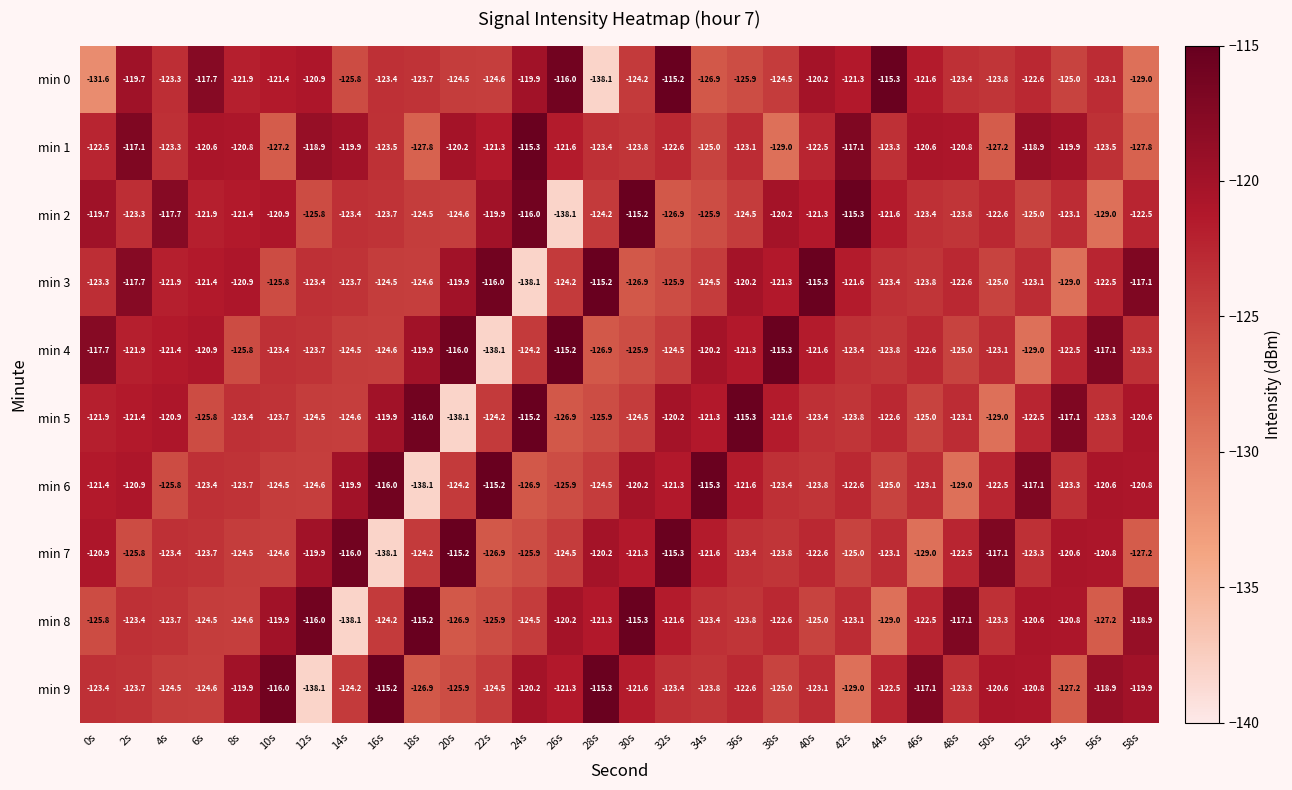

What is the highest value of the min 8 series?

-115.2